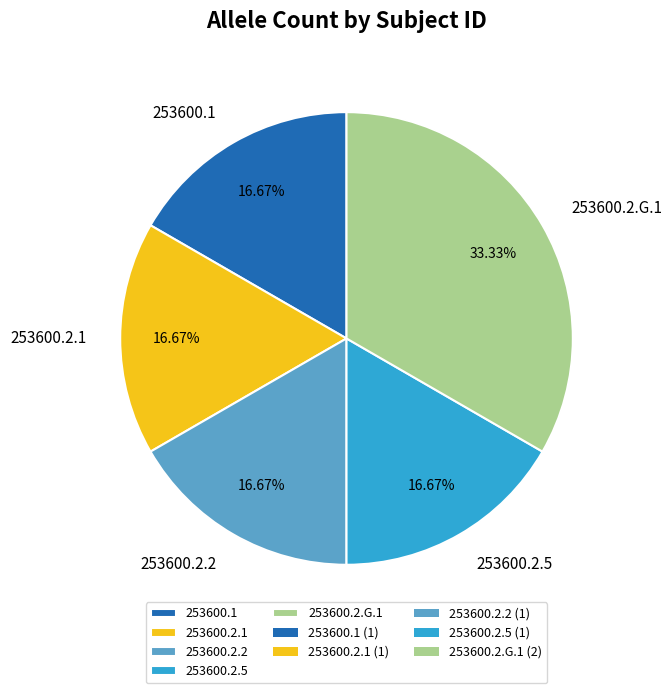

Approximately how many times larger is the value at 253600.1 compared to 253600.2.2?

1.0